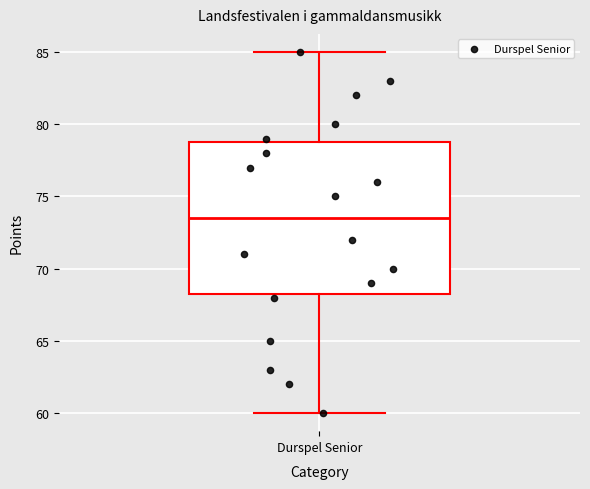

Read this box plot against the y-axis: the position of the median line, the range covered by the box, and the ends of both whiskers. The values are not printed on the chart, so give them approximately, as read against the axis.

median 73.5, box 68.5 to 79.0, whiskers 60.0 to 85.0